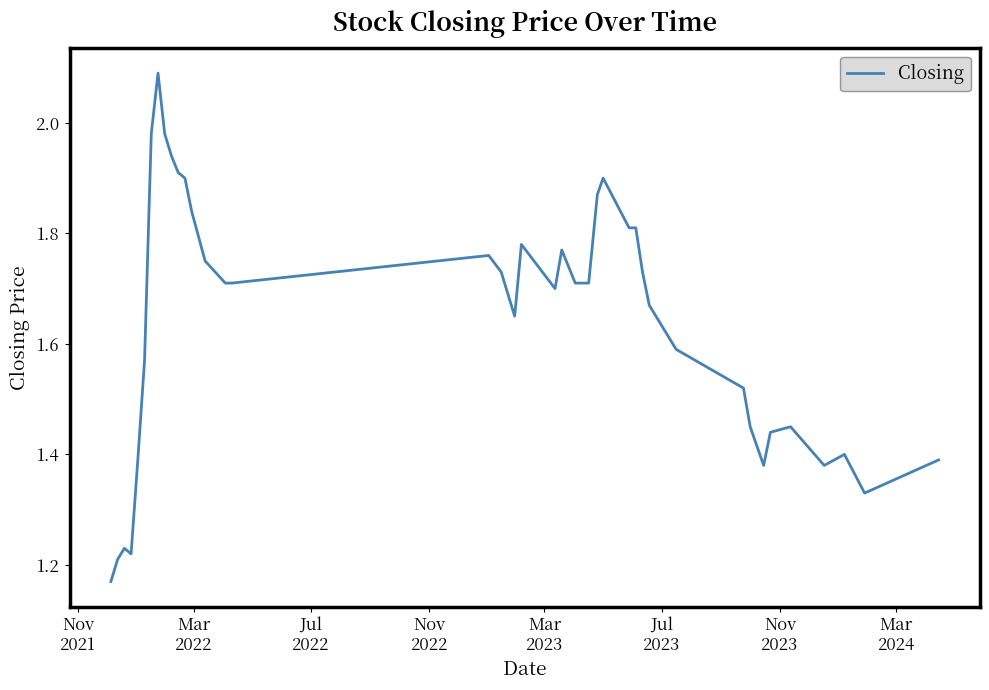

What is the difference between the maximum and minimum values?

0.9